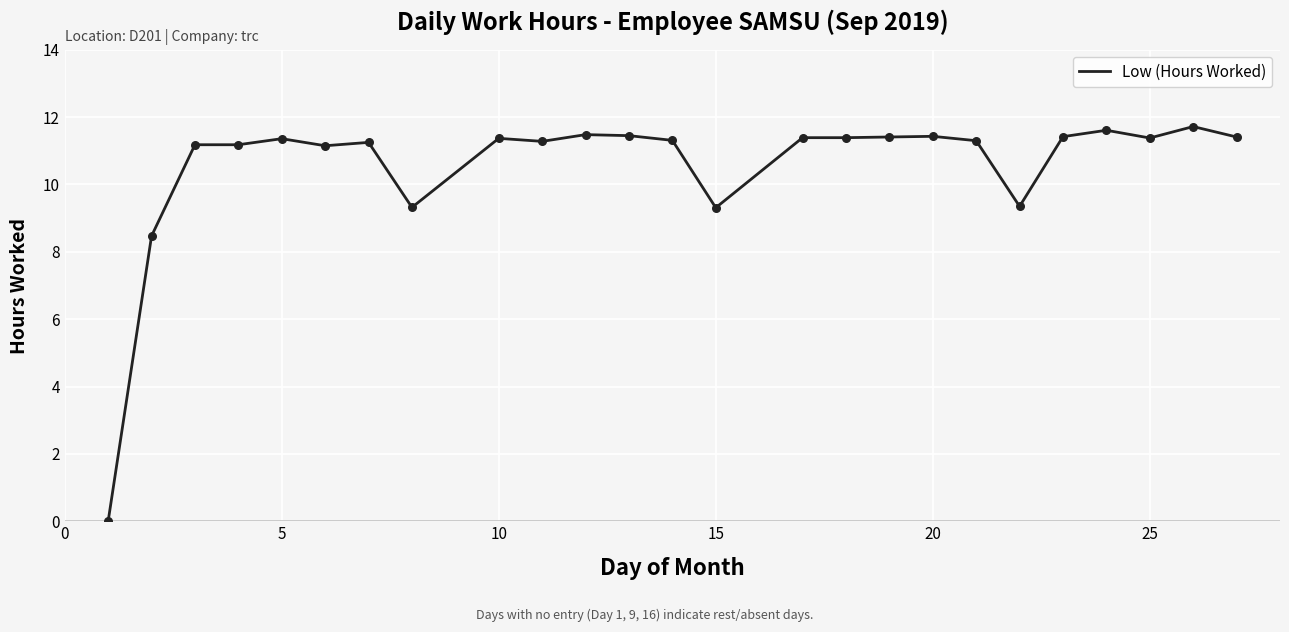

What is the difference between the maximum and minimum values?

11.7